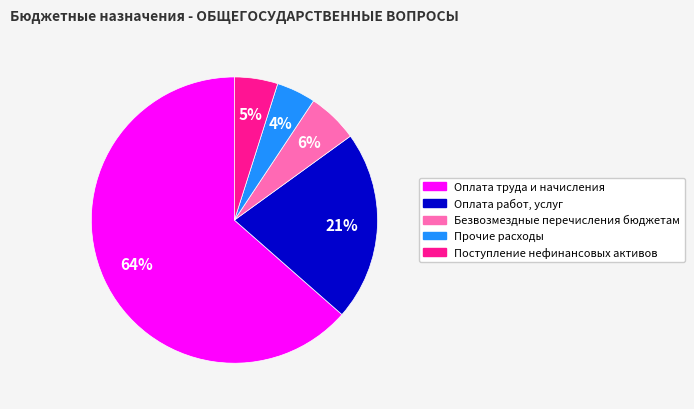

Is it true that Безвозмездные перечисления бюджетам is 6% of the pie?

True